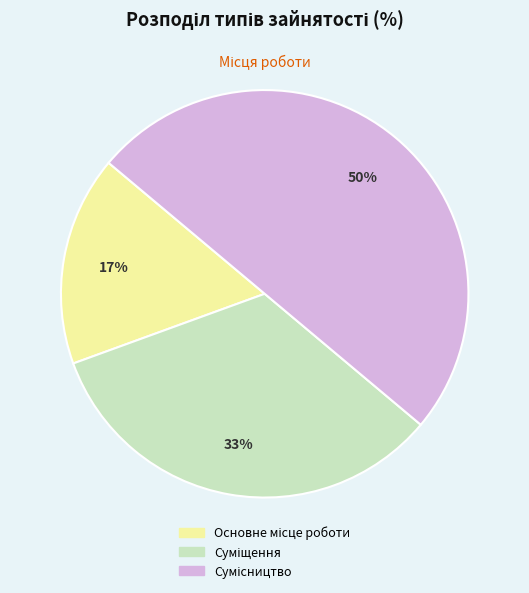

To the nearest percent, what is the difference between the largest and smallest slice percentages?

33%